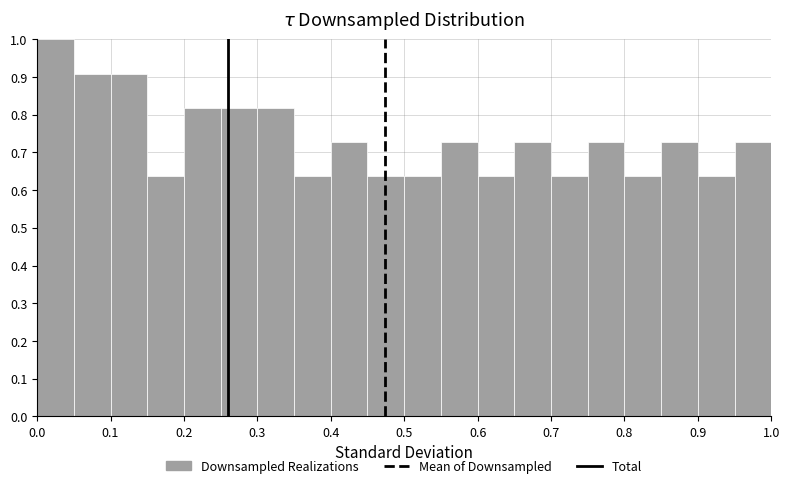

What is the height of the bar covering 0.80 to 0.85 on the x-axis? The values are not printed on the chart, so give them approximately, as read against the axis.

0.64